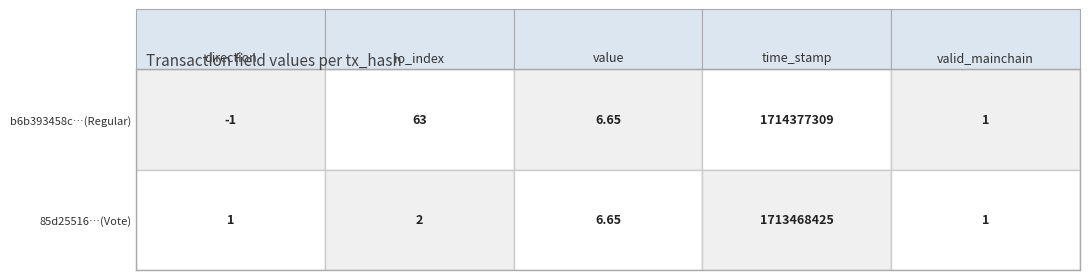

Which series has the largest total across all categories?

b6b393458c…(Regular)